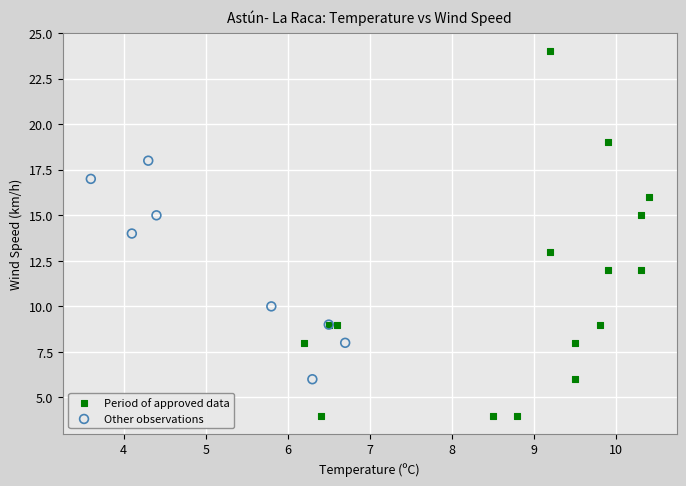

What are all the series names shown in the legend?

Period of approved data, Other observations